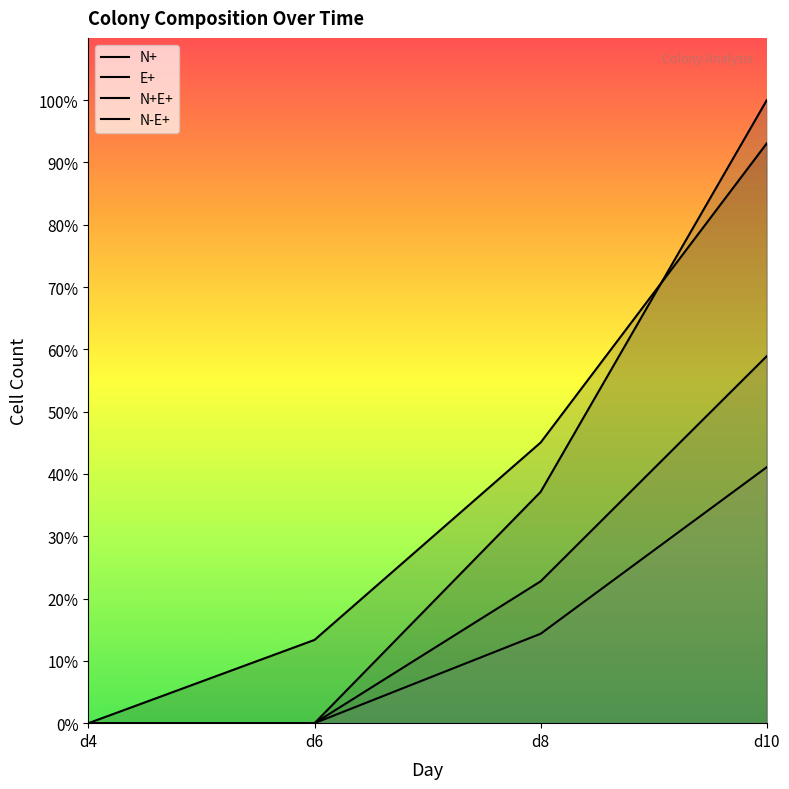

The value of N+ at d4 is 150. True or false?

False